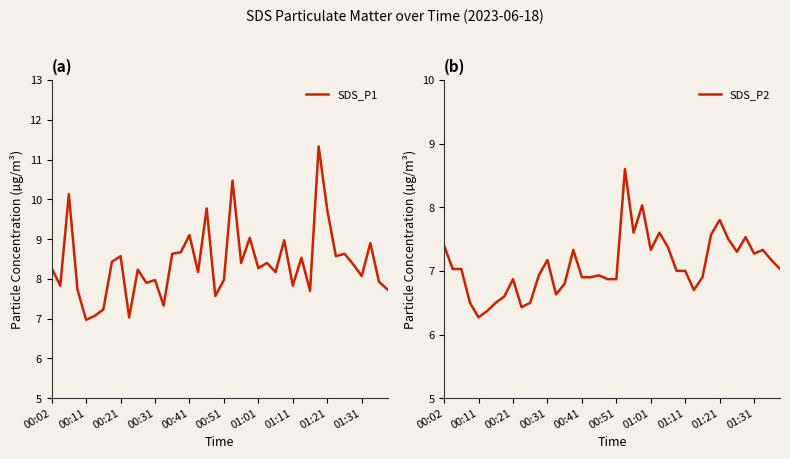

True or false: SDS_P1 and SDS_P2 cross at least once.

False